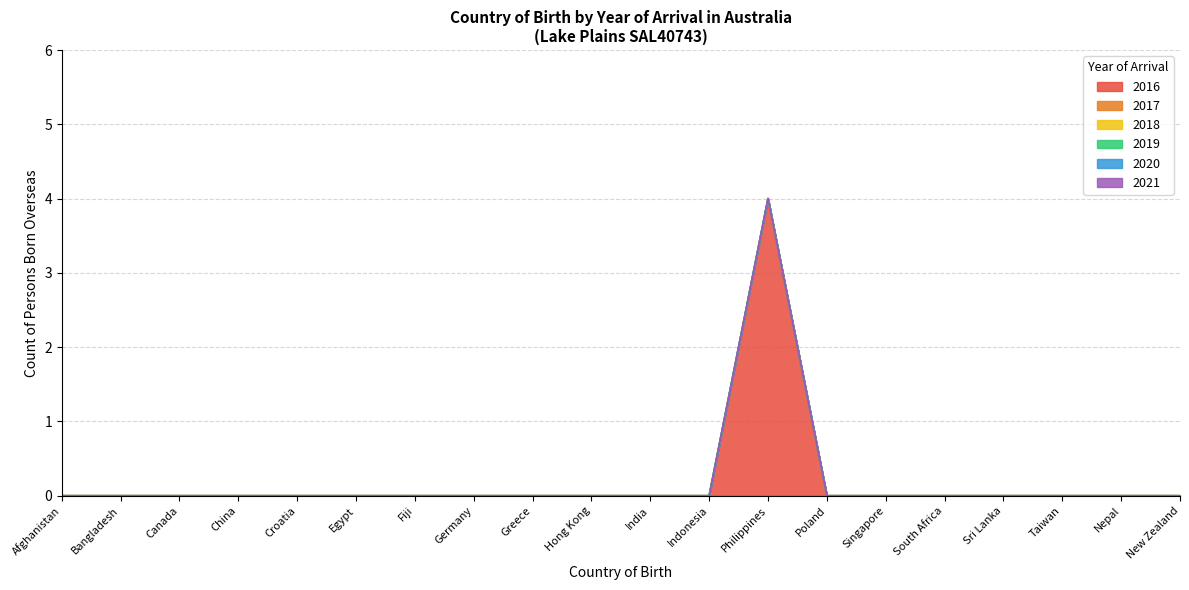

True or false: 2020 has a value of 0 at China.

True